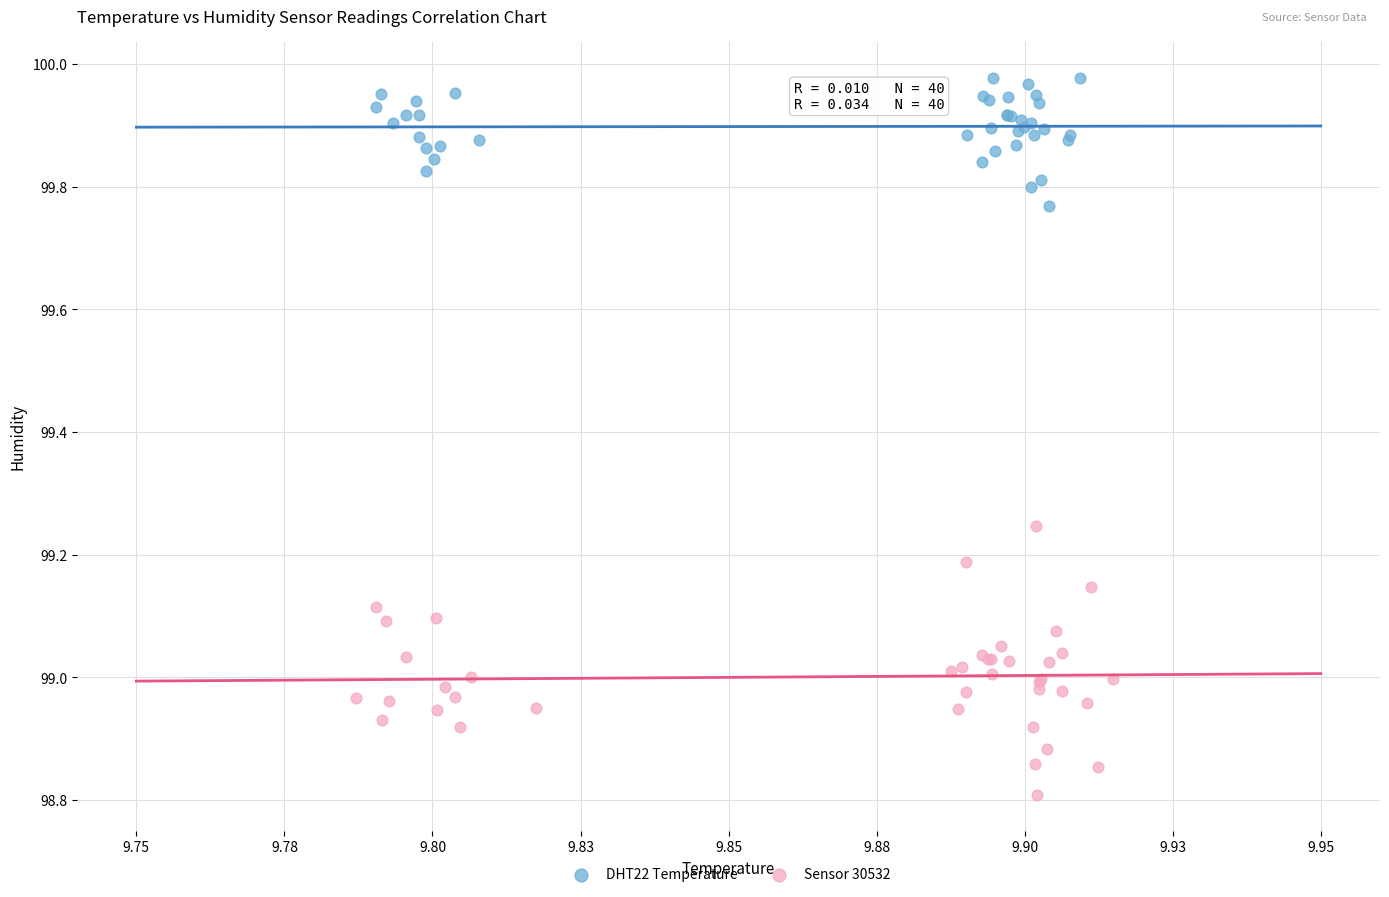

Which series contains the highest Y value?

DHT22 Temperature